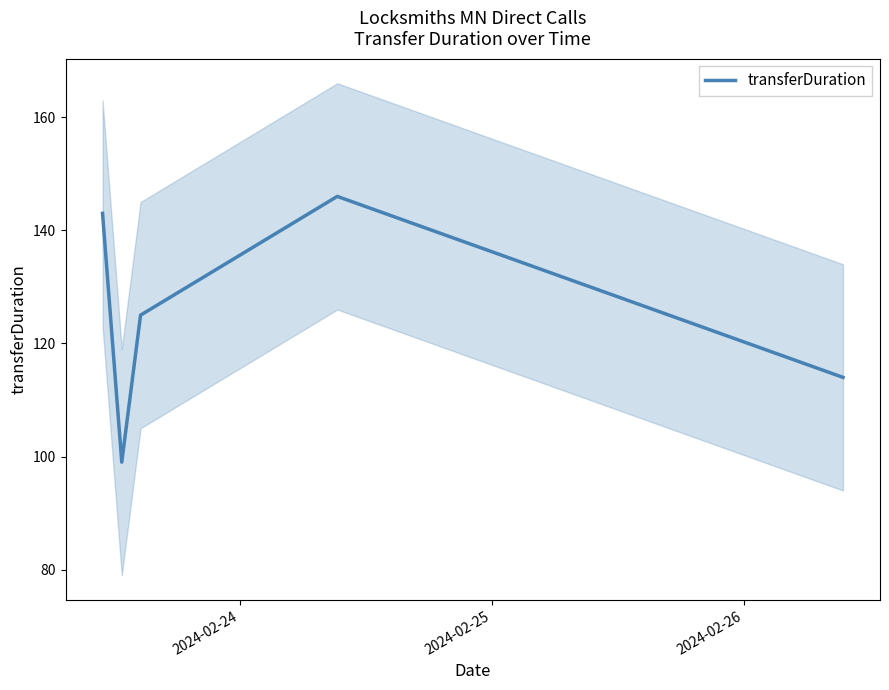

Count the number of data series in this chart.

1